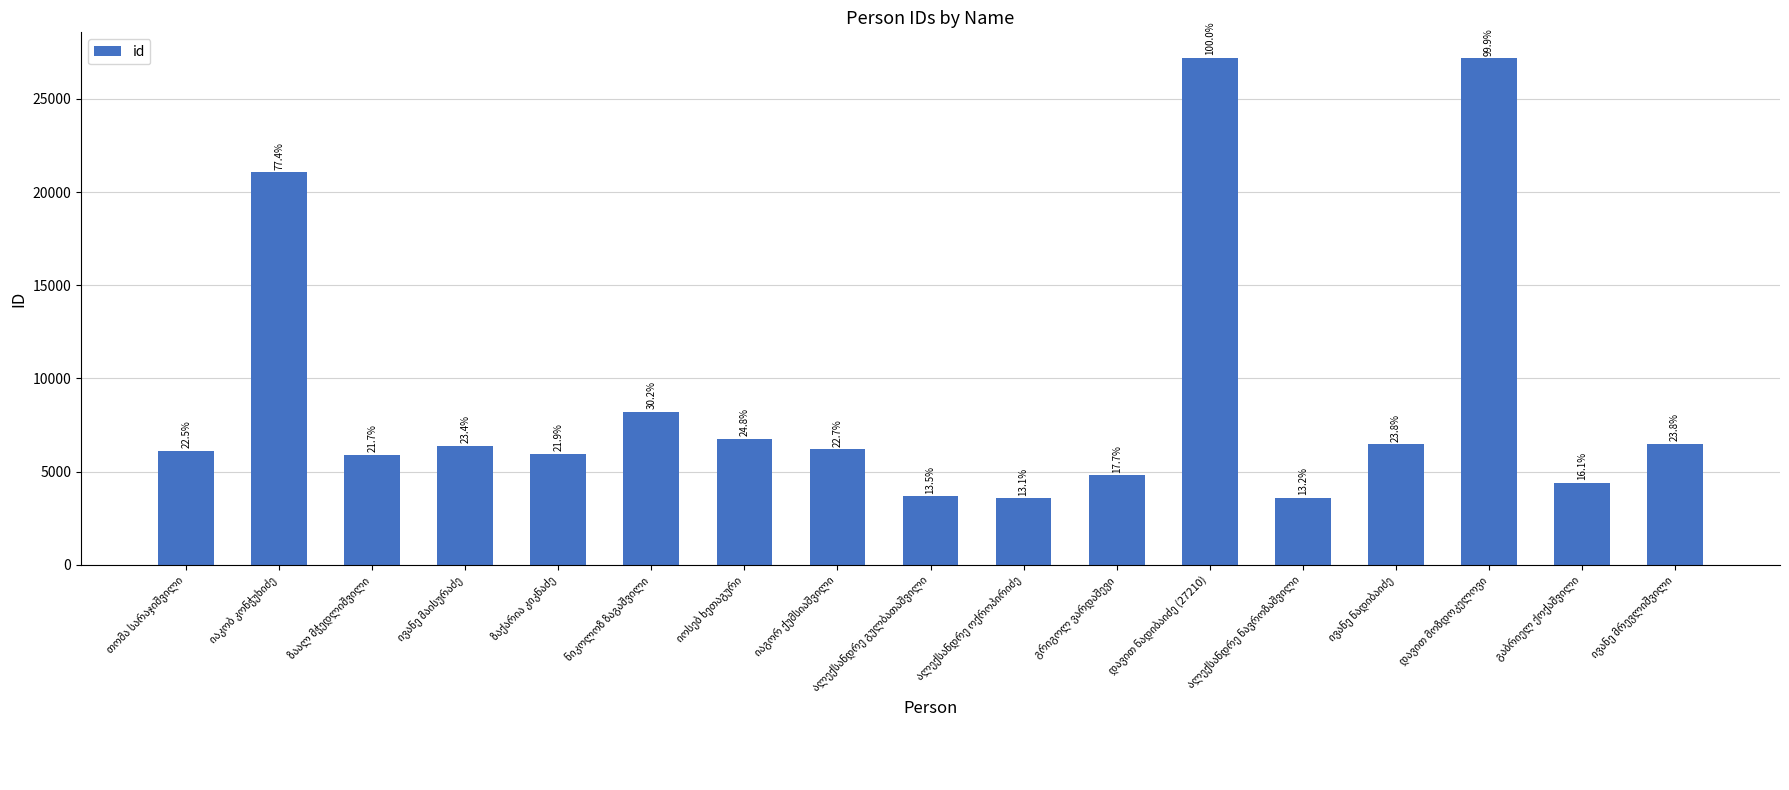

How many bars are there in total?

17